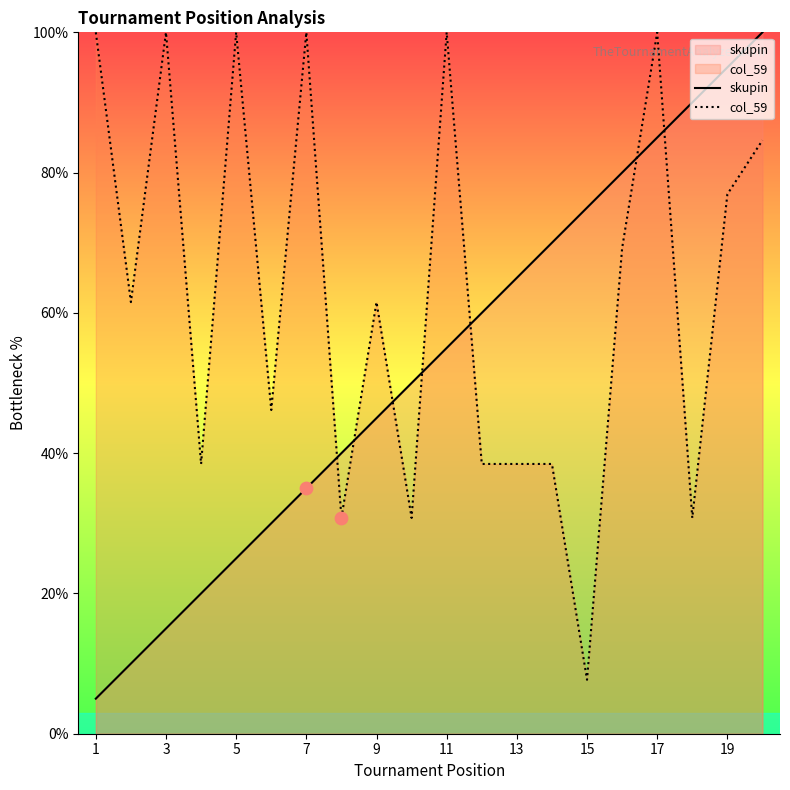

Is the value of skupin at 15 greater than the value of col_59 at 11?

No